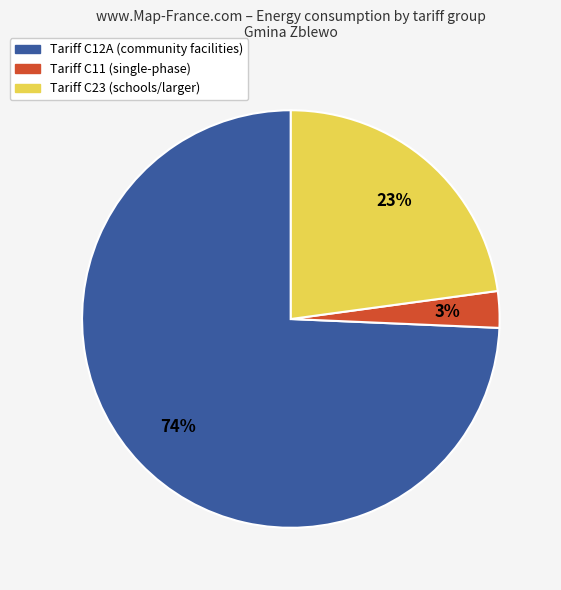

Is there any slice that represents more than half of the pie?

Yes